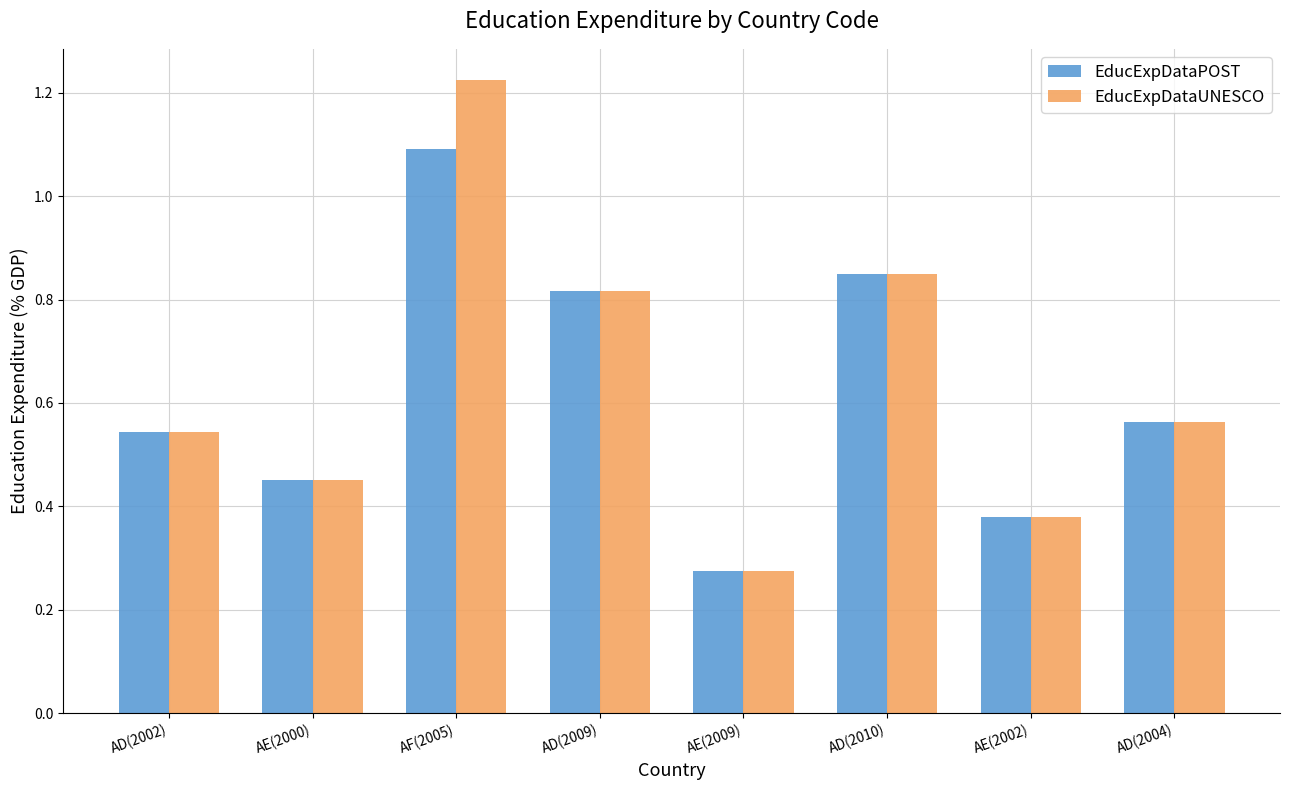

List the labels in order of EducExpDataUNESCO value, smallest first.

AE(2009), AE(2002), AE(2000), AD(2002), AD(2004), AD(2009), AD(2010), AF(2005)